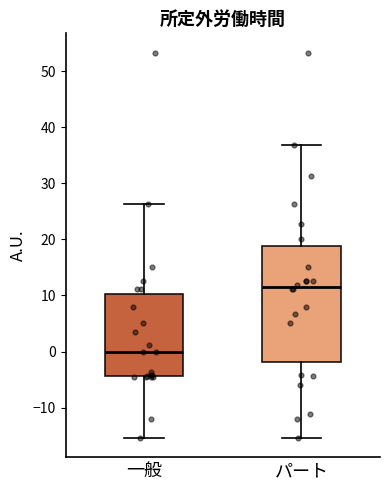

Reading left to right, read every box against the y-axis: the position of its median line, the range the box covers, and the ends of its whiskers. The values are not printed on the chart, so give them approximately, as read against the axis.

一般: median 0, box -4 to 10, whiskers -15 to 26
パート: median 11, box -2 to 19, whiskers -15 to 37